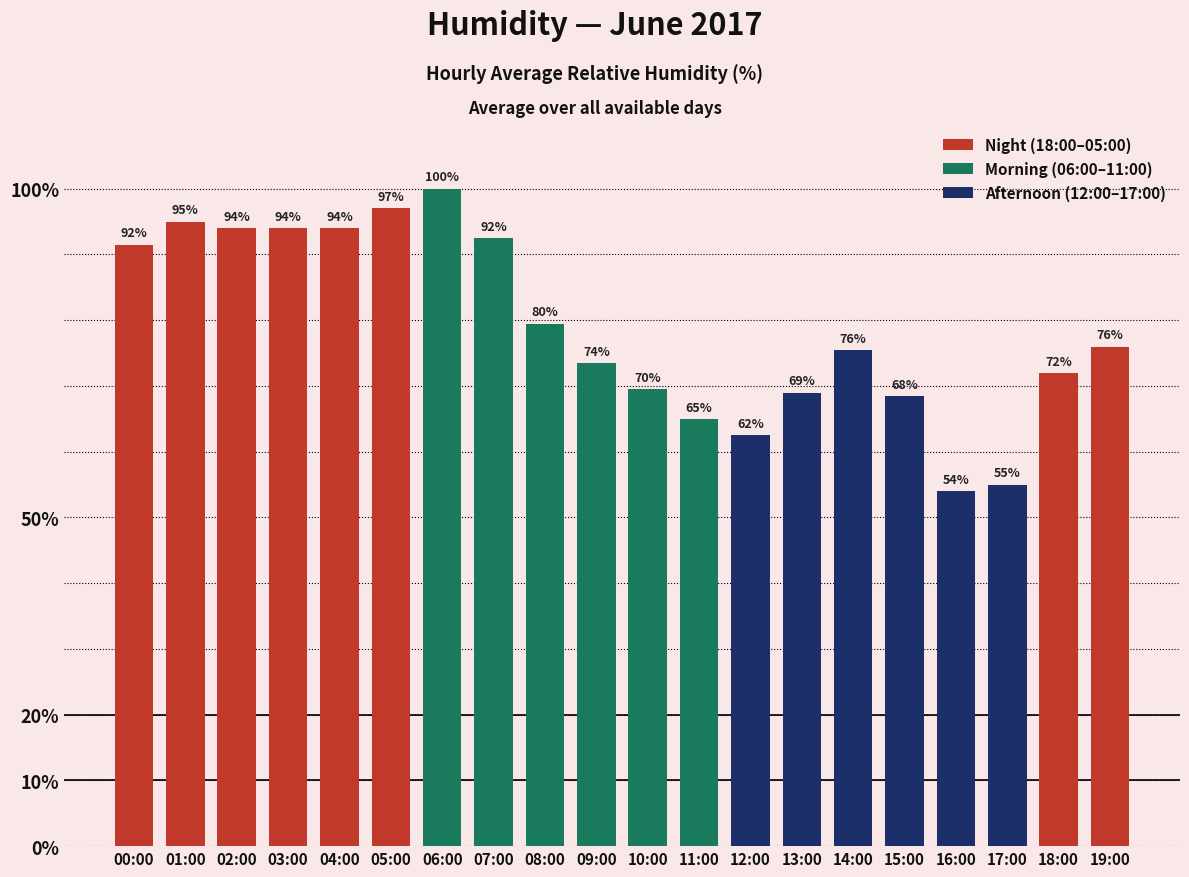

List the series in order of their peak value, lowest first.

Afternoon (12:00–17:00), Night (18:00–05:00), Morning (06:00–11:00)